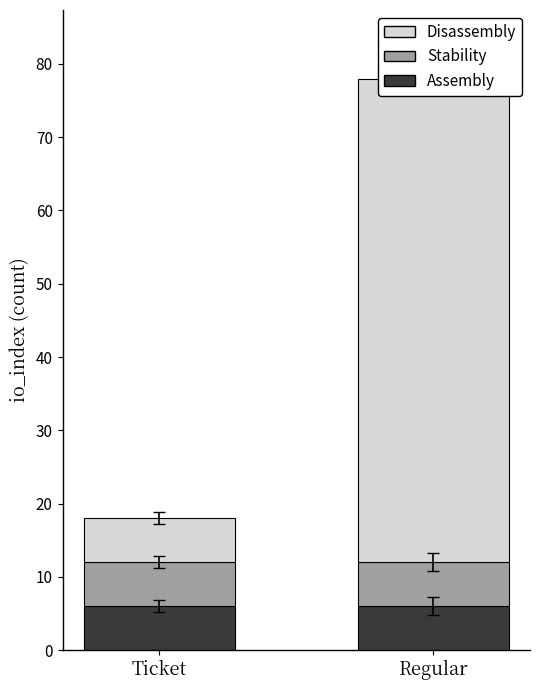

Reading left to right, list all the values displayed in this chart.

Assembly: 6	6
Stability: 6	6
Disassembly: 6	66